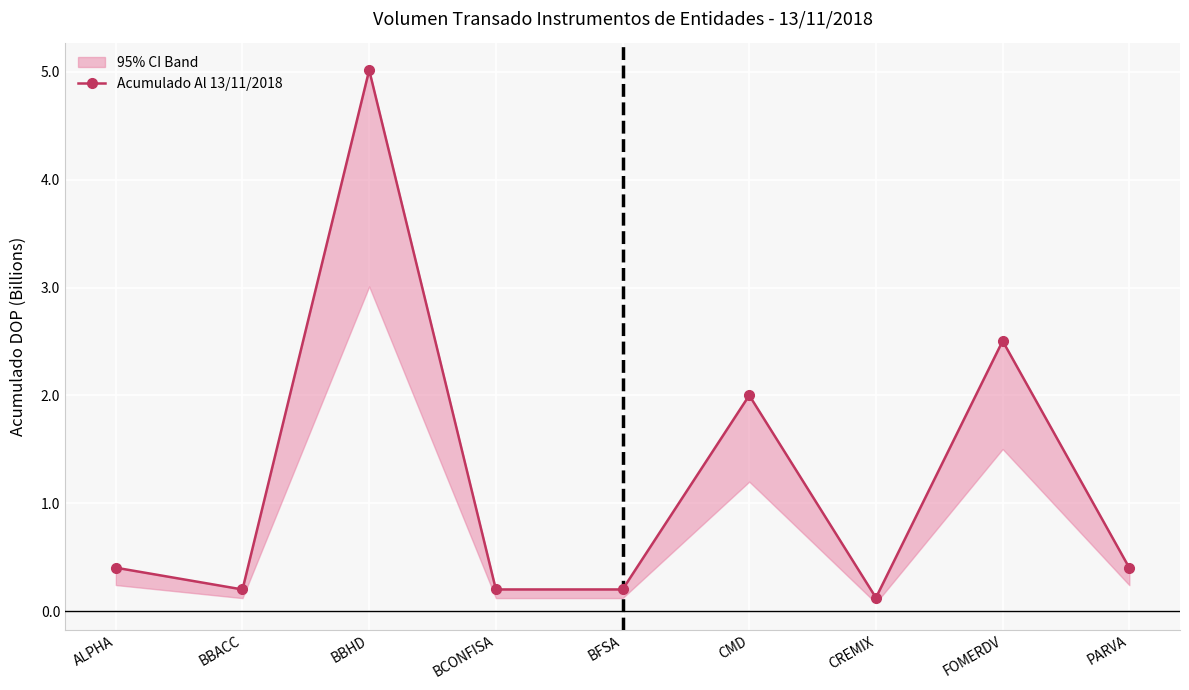

The chart shows a value of 2.5 at FOMERDV. True or false?

True